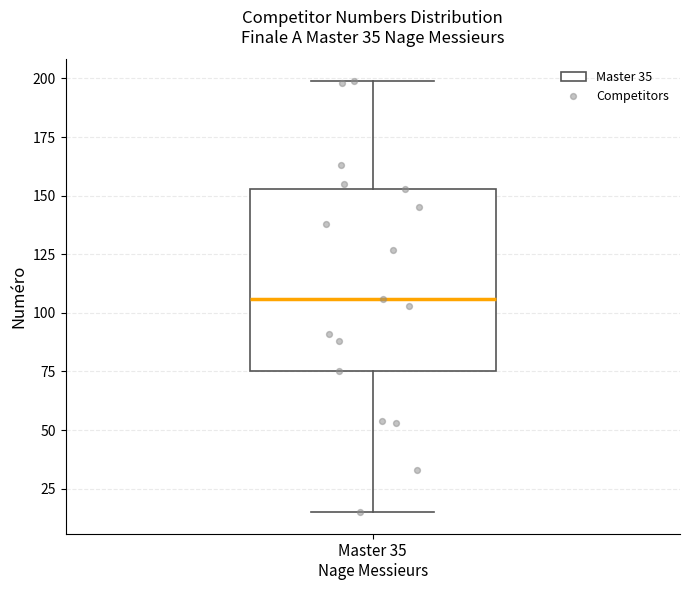

Transcribe this box plot: give where the median line is, the range the box spans, and where the two whiskers end, as read against the y-axis. The values are not printed on the chart, so give them approximately, as read against the axis.

median 105, box 75 to 155, whiskers 15 to 200